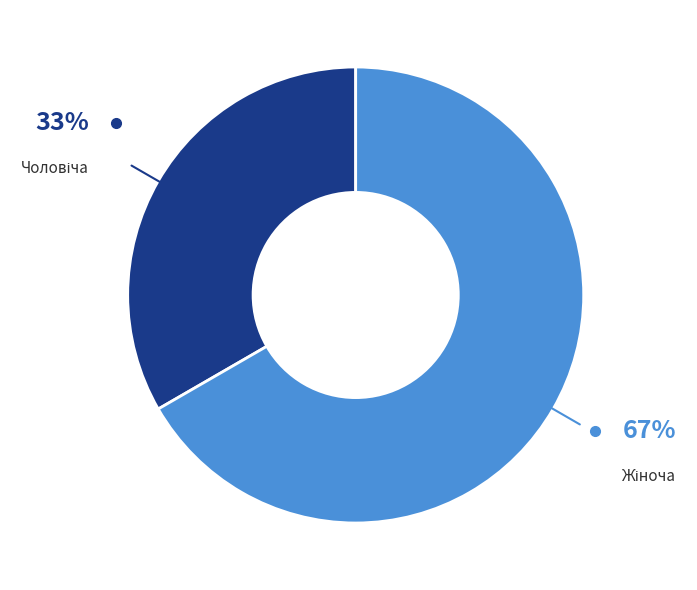

To the nearest percent, what is the average slice percentage?

50%